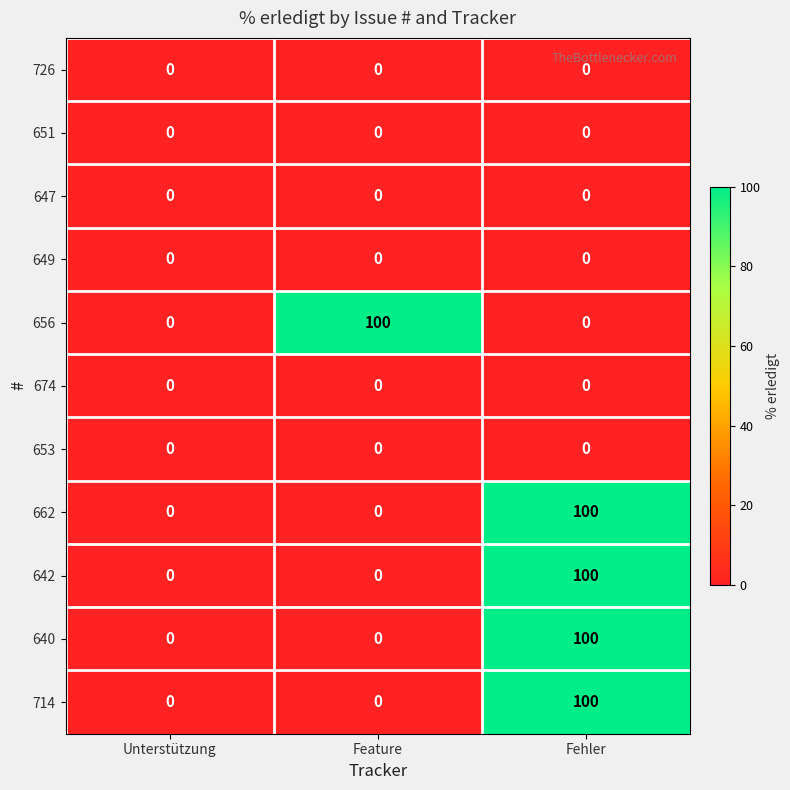

Count the 642 values in the range 0 to 100.

3